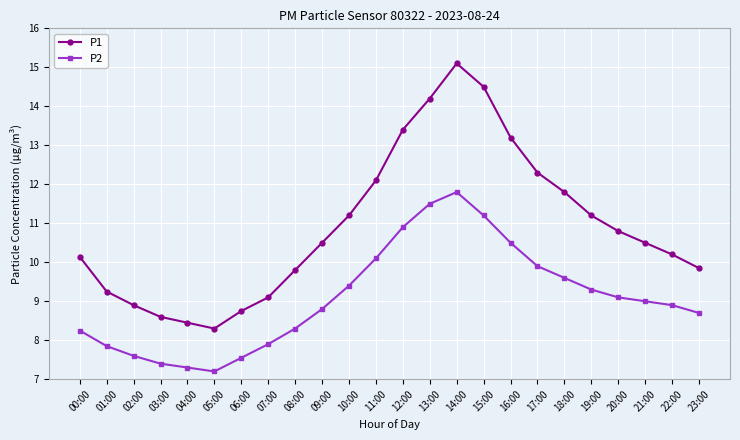

Which series has the widest spread of values?

P1